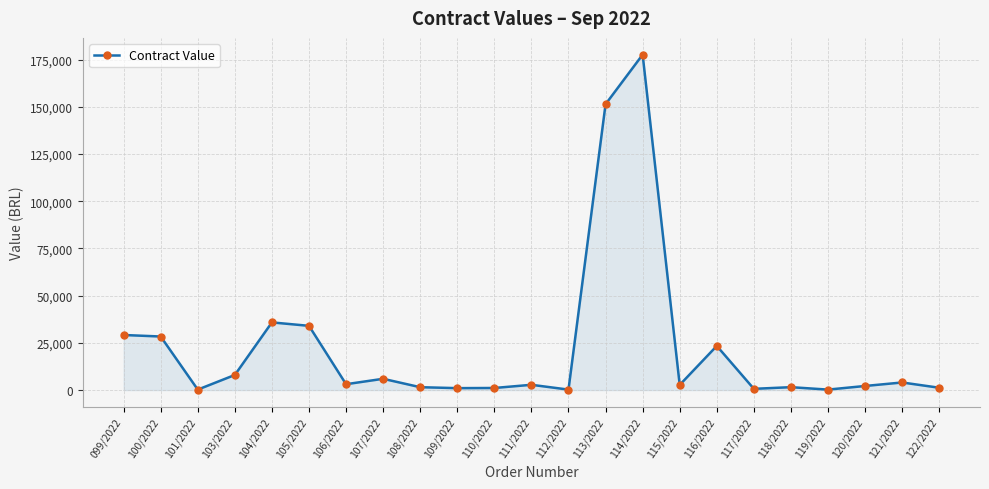

How many lines are shown in the chart?

1